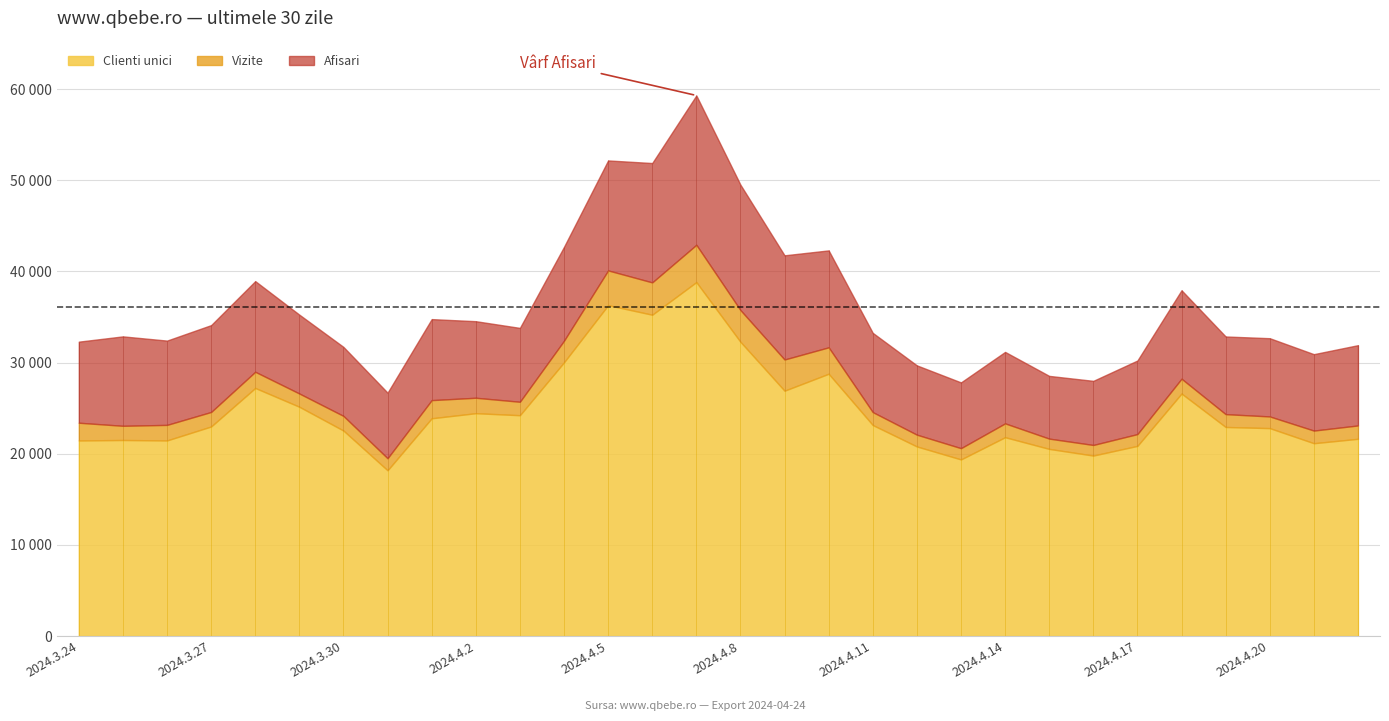

True or false: Vizite and Clienti unici cross at least once.

False